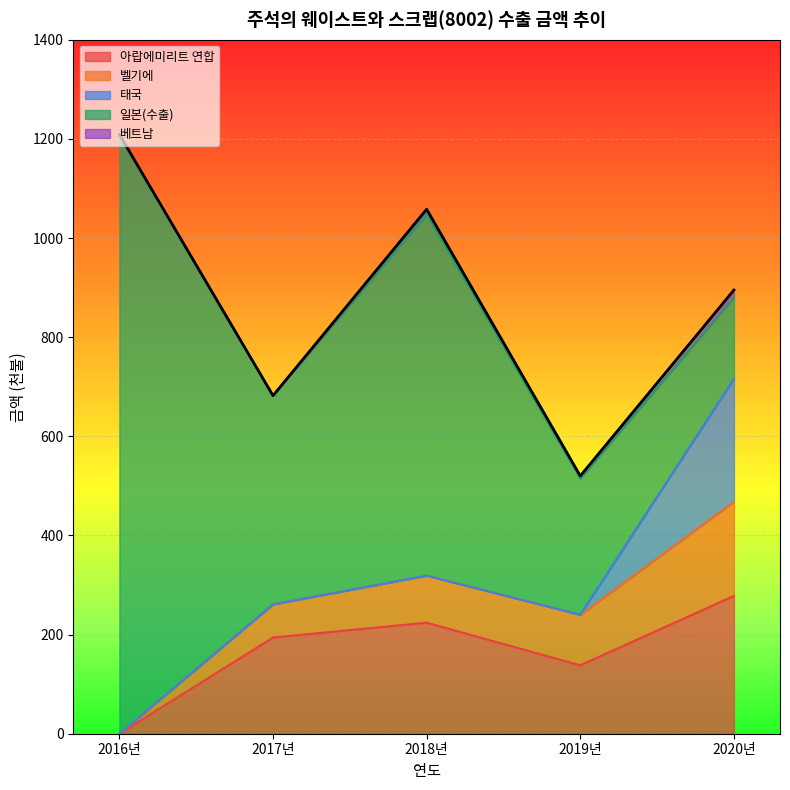

After their last crossing, which series has the higher values: 태국 or 벨기에?

태국